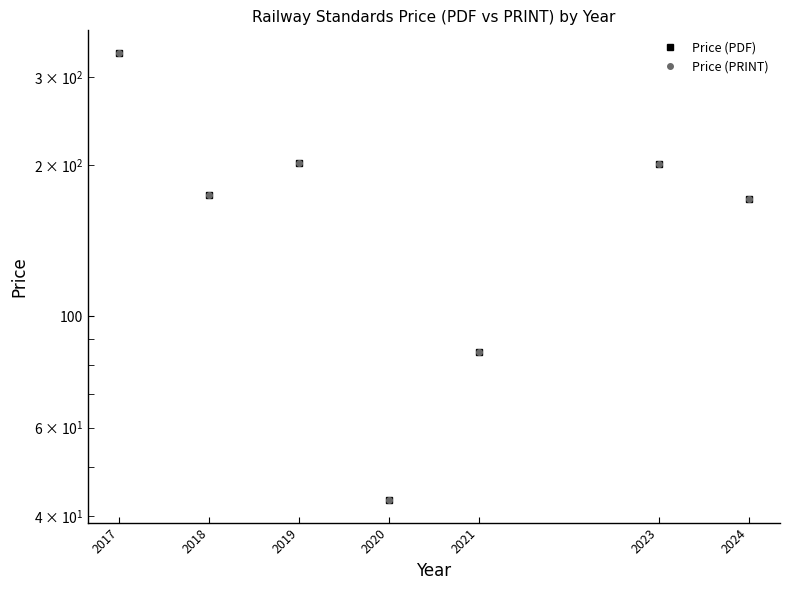

What are all the series names shown in the legend?

Price (PDF), Price (PRINT)